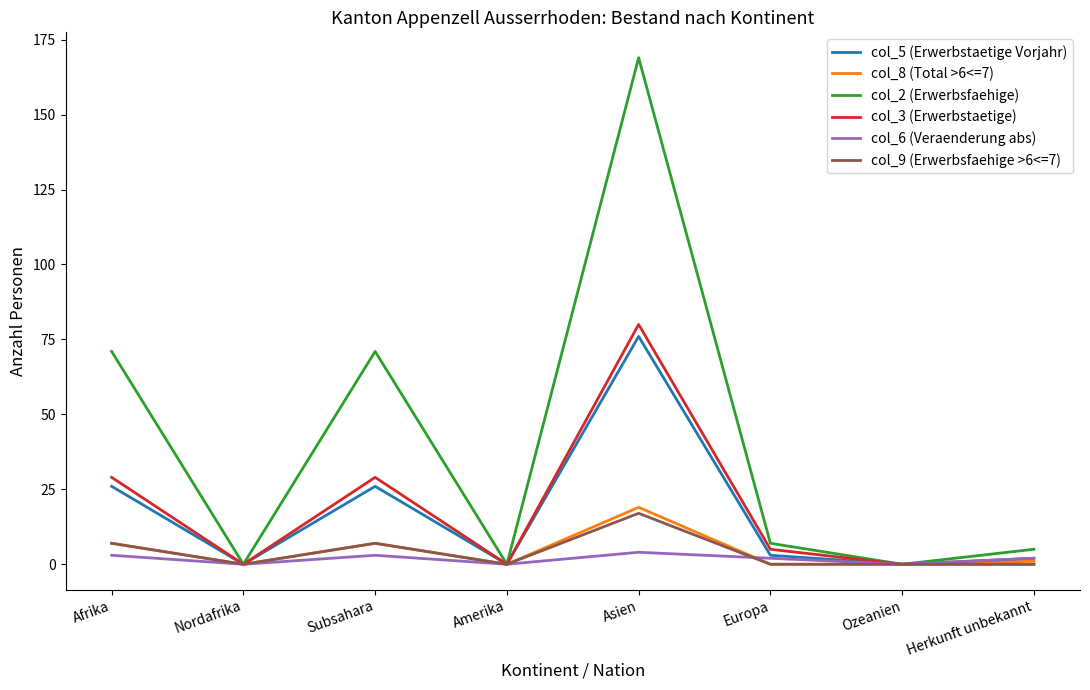

What position from the left is Asien?

5